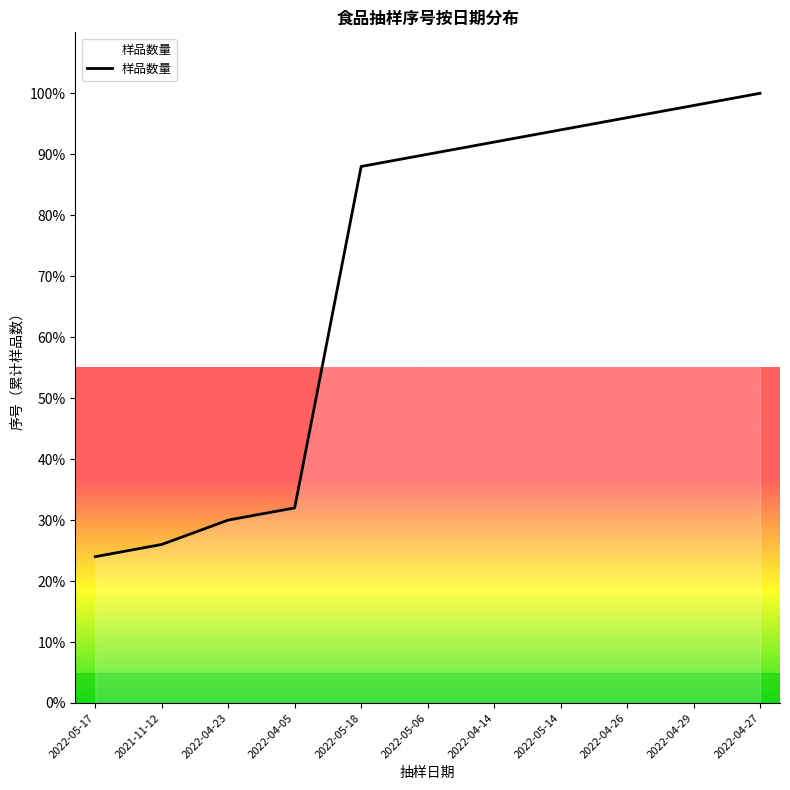

Reading left to right, extract all data points from this chart.

2022-05-17=24	2021-11-12=26	2022-04-23=30	2022-04-05=32	2022-05-18=88	2022-05-06=90	2022-04-14=92	2022-05-14=94	2022-04-26=96	2022-04-29=98	2022-04-27=100